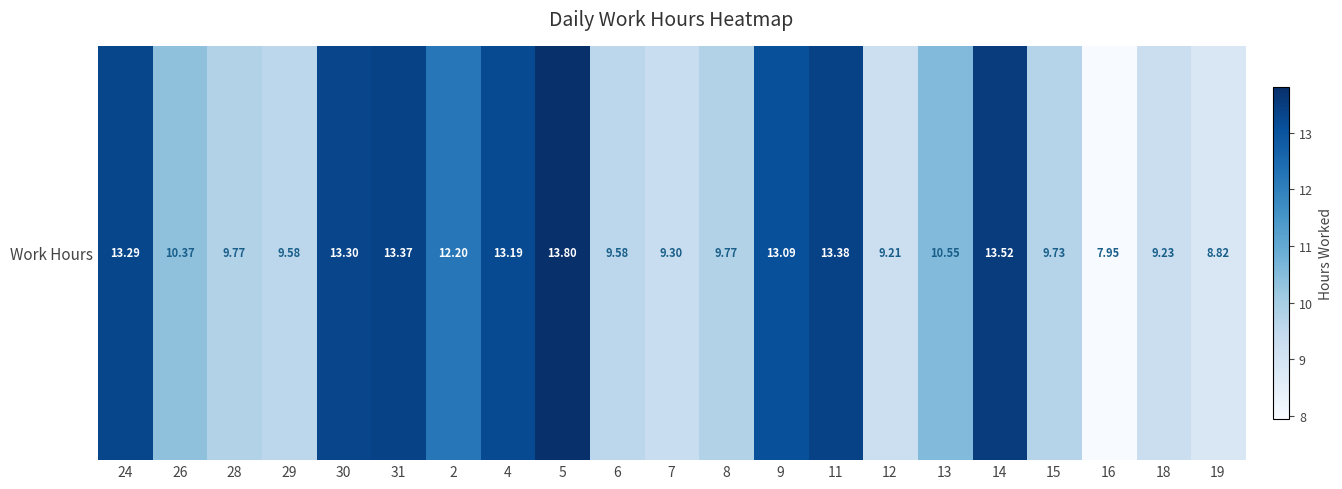

Is it true that the value at 6 is 9.6?

True